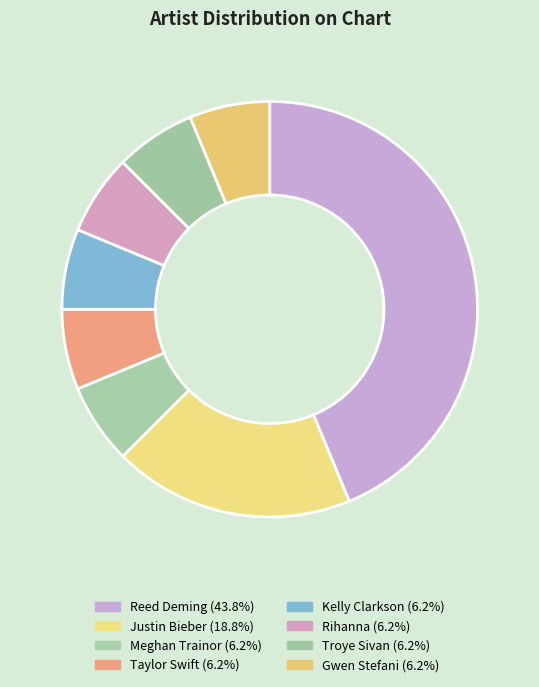

What portion of the pie excludes Rihanna?

93.8%